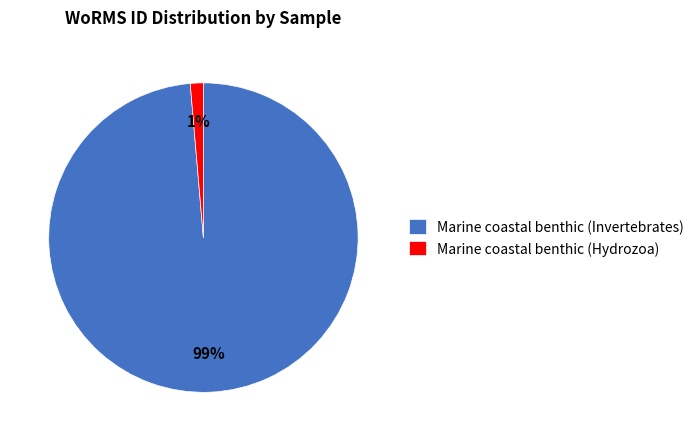

To the nearest percent, what percentage of the pie is Marine coastal benthic (Invertebrates)?

99%